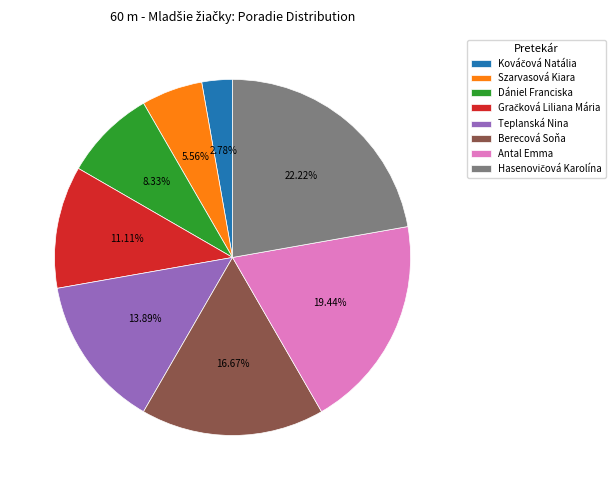

Does Antal Emma represent more than half of the total?

No